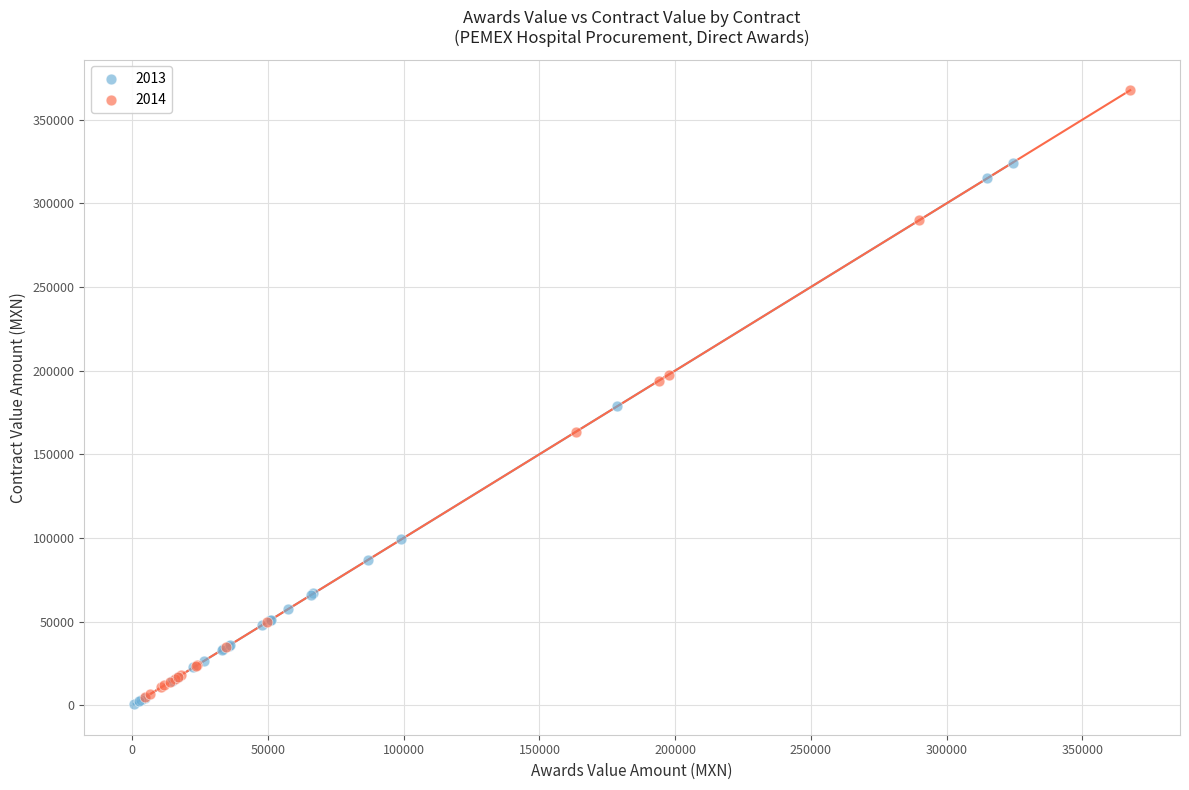

Which series has the largest Y range (max minus min)?

2014